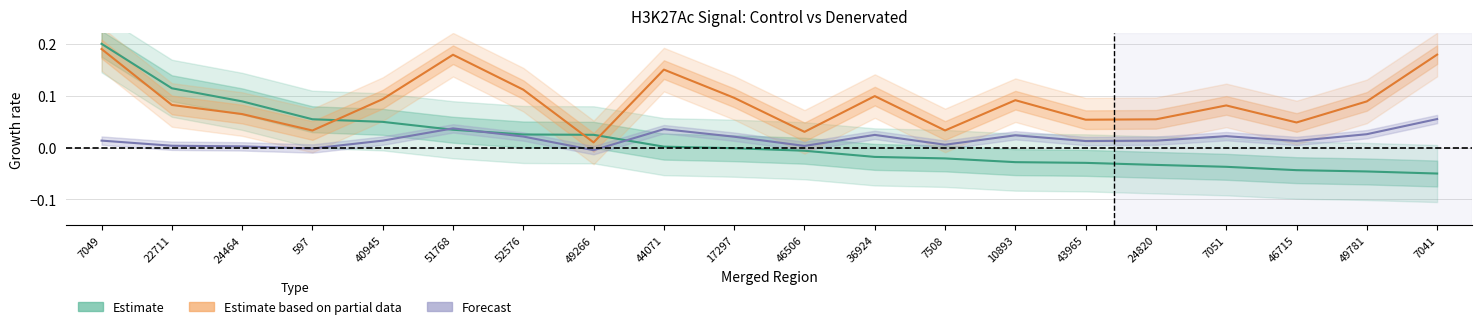

How many series are shown in this chart?

3